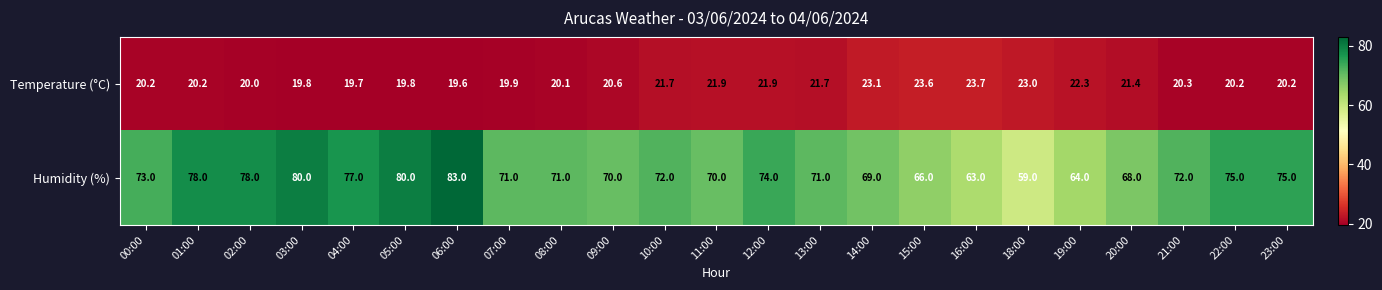

What is the difference between the maximum and minimum values in the Temperature (°C) series?

4.1